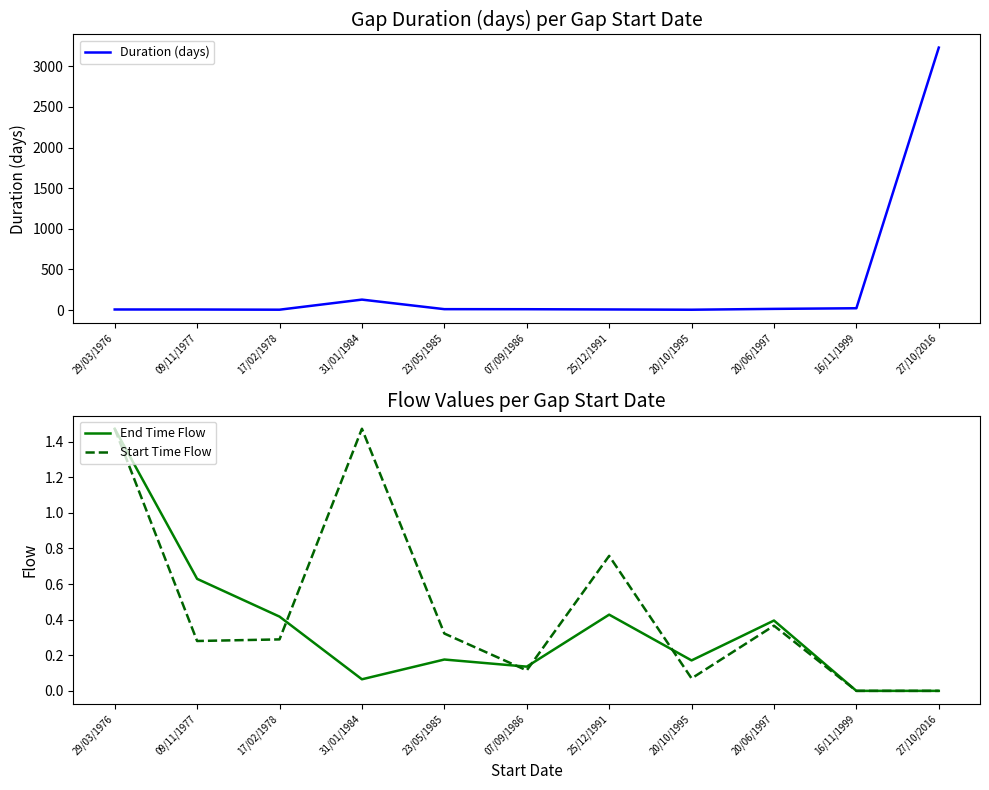

What is the total value across all series at 20/10/1995?

4.2